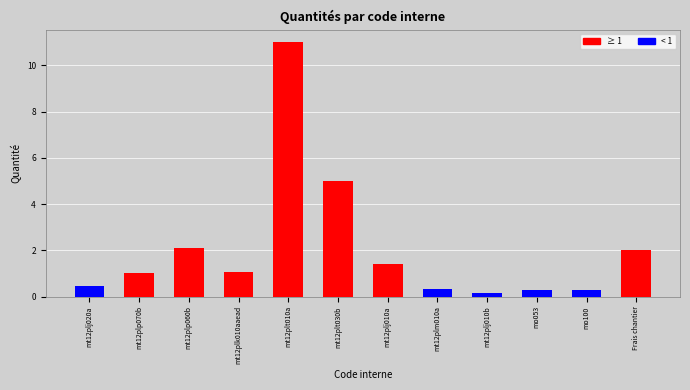

How many data points are less than 1?

5